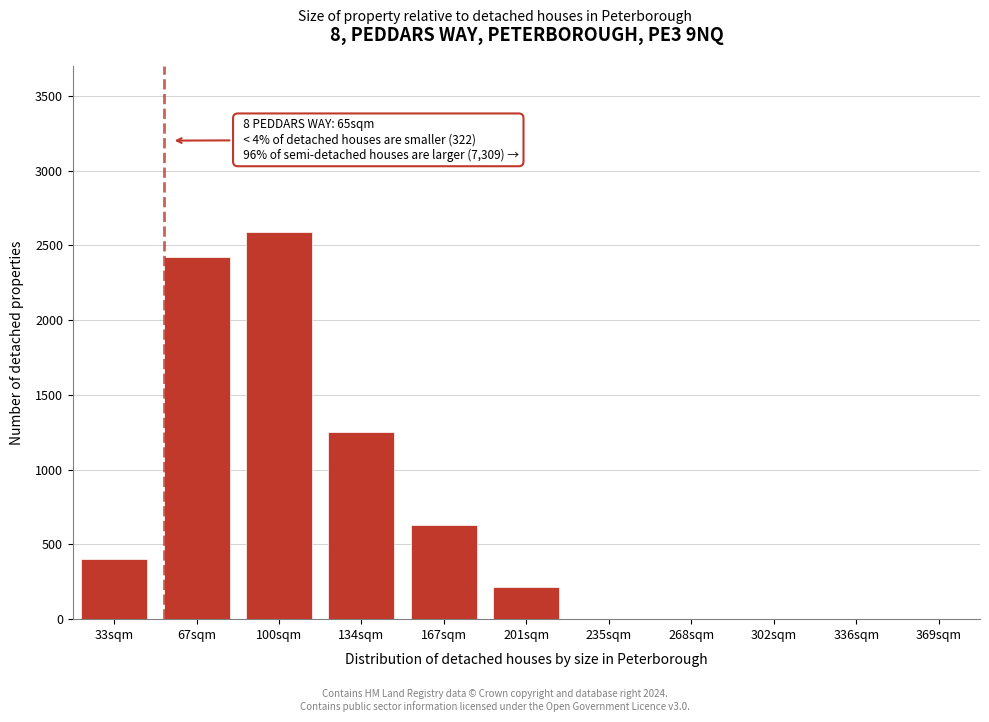

Reading right to left, extract all data points from this chart.

369sqm=0	336sqm=0	302sqm=0	268sqm=0	235sqm=0	201sqm=215	167sqm=630	134sqm=1250	100sqm=2590	67sqm=2420	33sqm=400